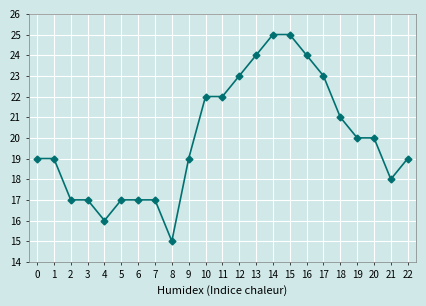

What is the change in value from 0 to 17?

+4